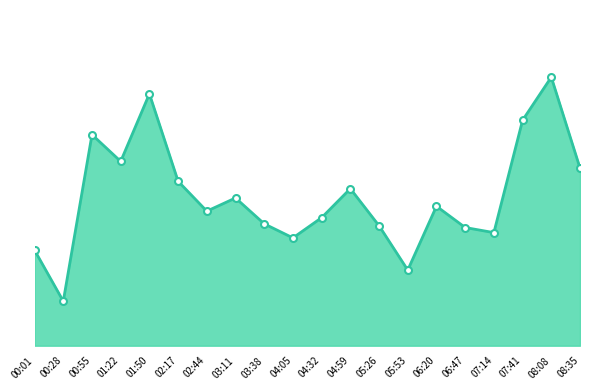

Reading left to right, list all the values displayed in this chart.

00:01=5.4	00:28=2.5	00:55=12.0	01:22=10.5	01:50=14.3	02:17=9.3	02:44=7.7	03:11=8.4	03:38=6.9	04:05=6.1	04:32=7.3	04:59=8.9	05:26=6.8	05:53=4.3	06:20=7.9	06:47=6.7	07:14=6.4	07:41=12.8	08:08=15.3	08:35=10.1